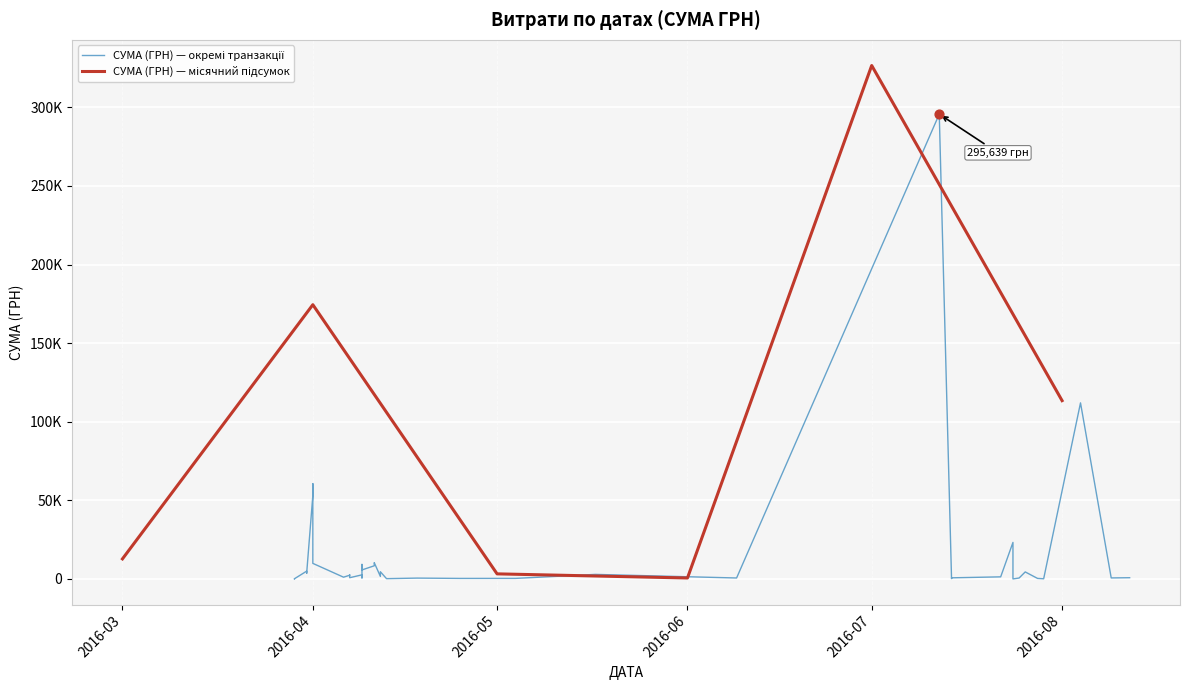

Approximately how many times larger is the value at 09.04.2016 compared to 28.07.2016?

27.8